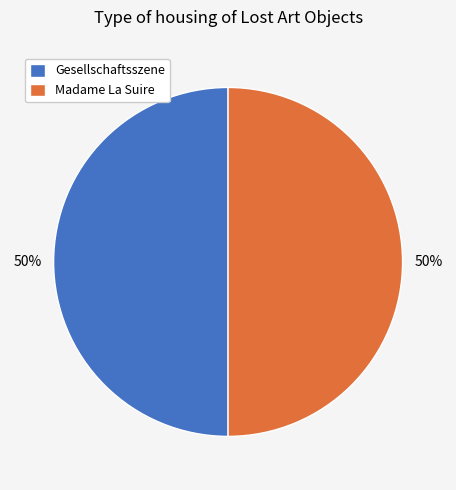

True or false: Gesellschaftsszene accounts for 50% of the total.

True